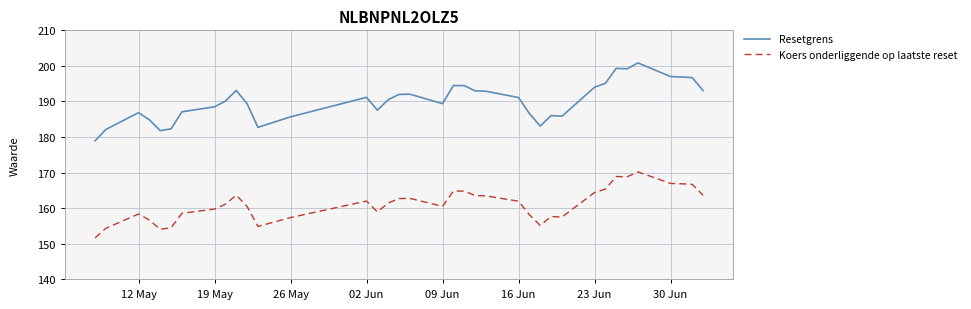

Which series has the widest spread of values?

Resetgrens